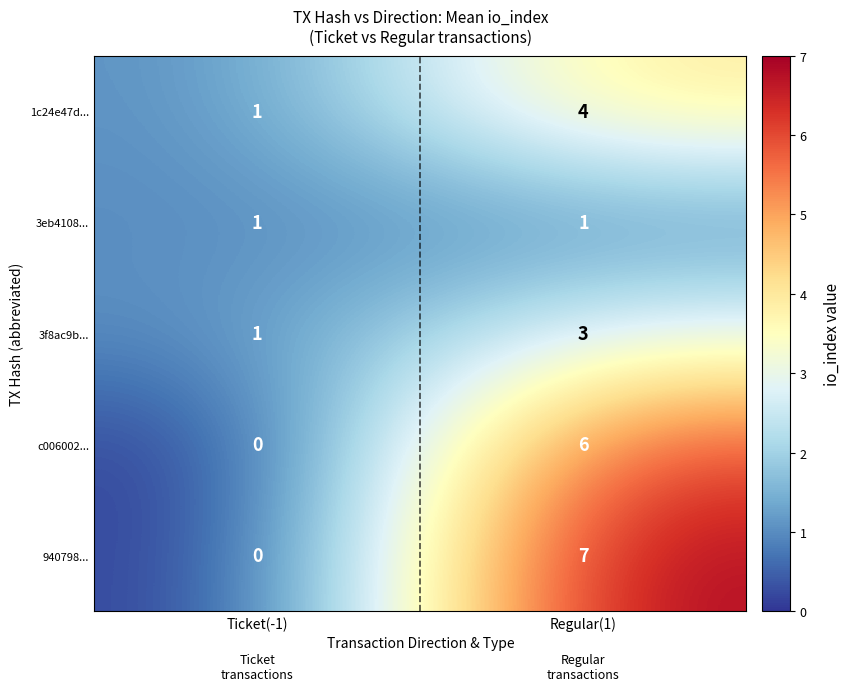

Which series has the widest spread of values?

940798...